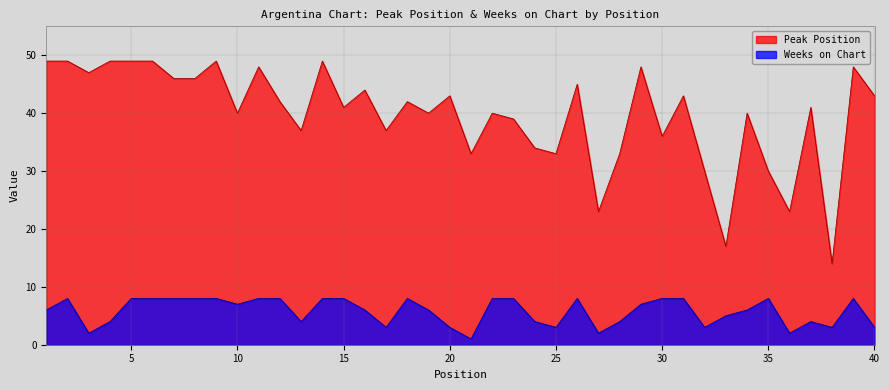

What is the value of the Weeks on Chart point at the 4th from the left?

4